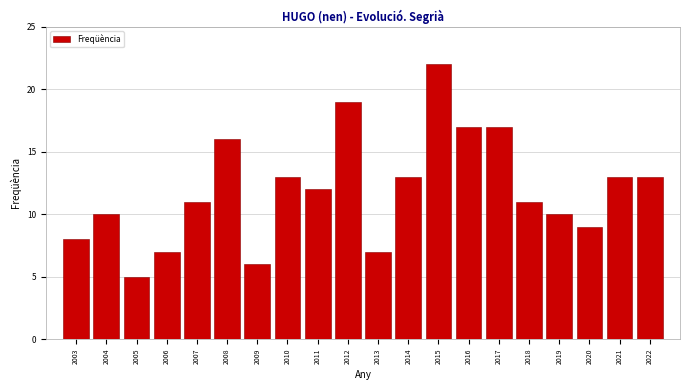

Reading right to left, what are all the values shown in this chart?

2022=13	2021=13	2020=9	2019=10	2018=11	2017=17	2016=17	2015=22	2014=13	2013=7	2012=19	2011=12	2010=13	2009=6	2008=16	2007=11	2006=7	2005=5	2004=10	2003=8